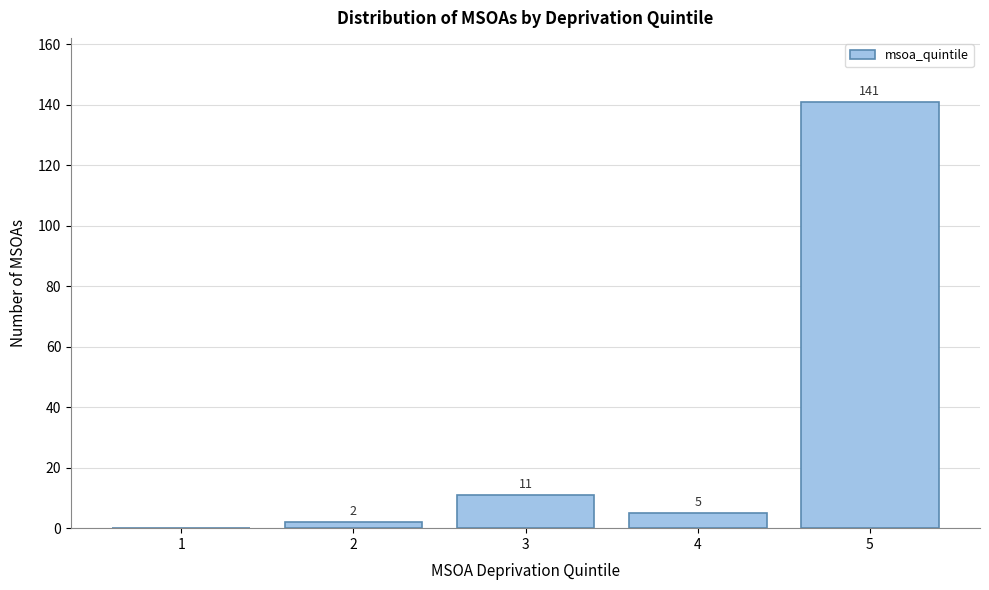

Reading left to right, what are all the values shown in this chart?

1=0	2=2	3=11	4=5	5=141